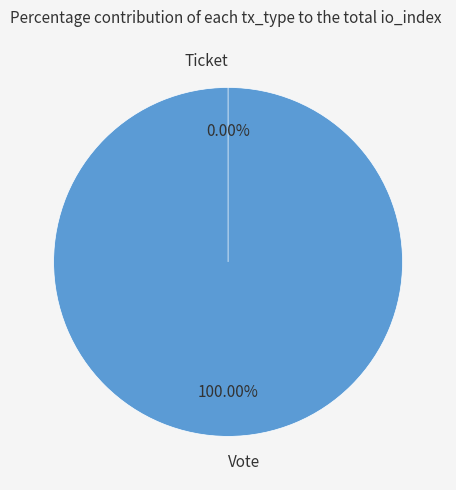

How many segments does this pie chart have?

2